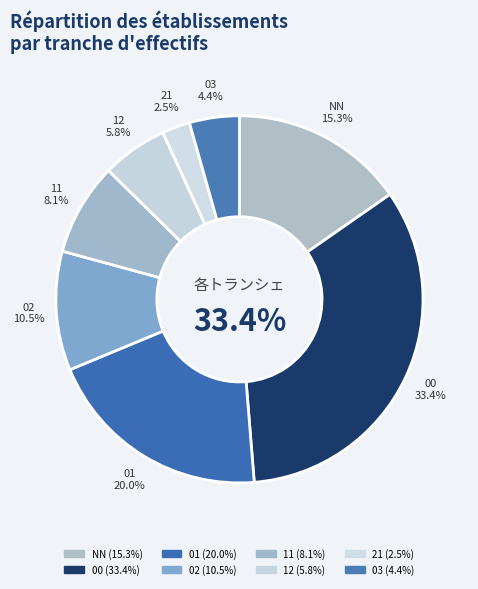

To the nearest percent, what is the difference between the largest and smallest slice percentages?

31%